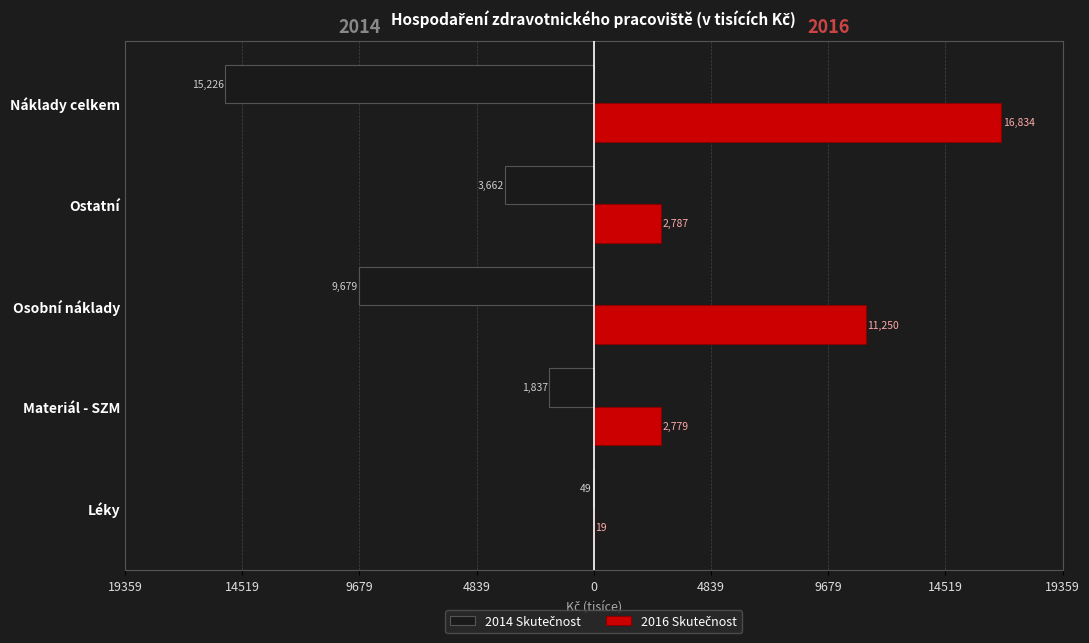

Rank the series by their average value, from highest to lowest.

2016 Skutečnost, 2014 Skutečnost